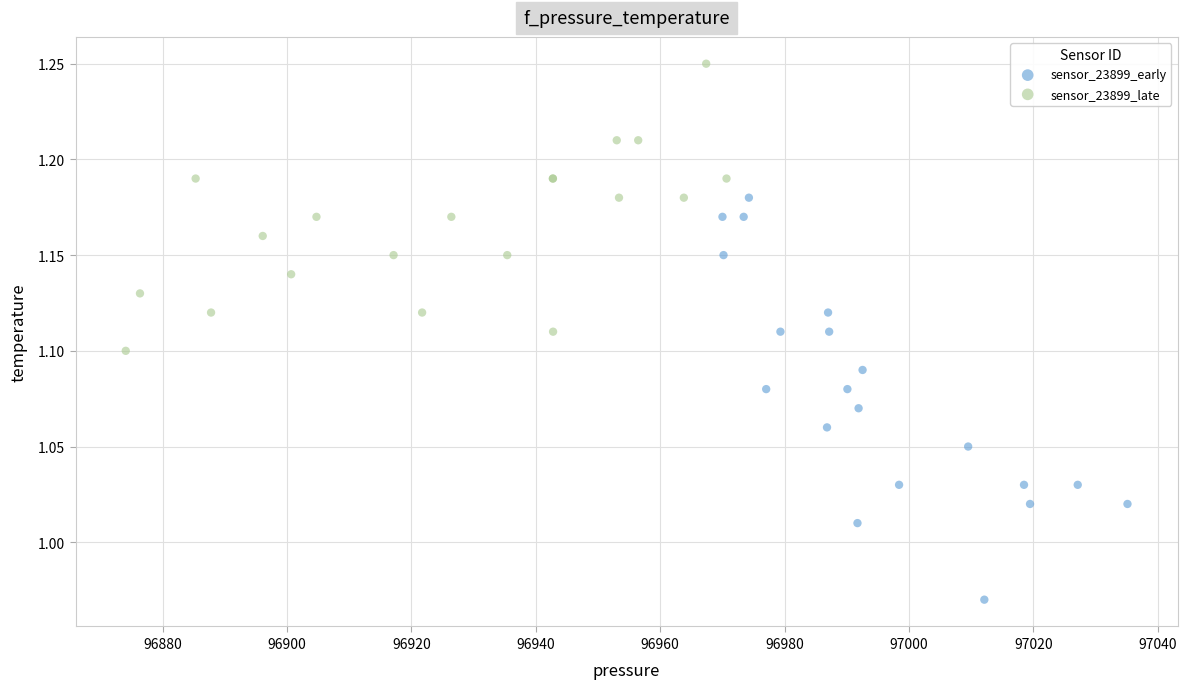

Which series contains the highest Y value?

sensor_23899_late